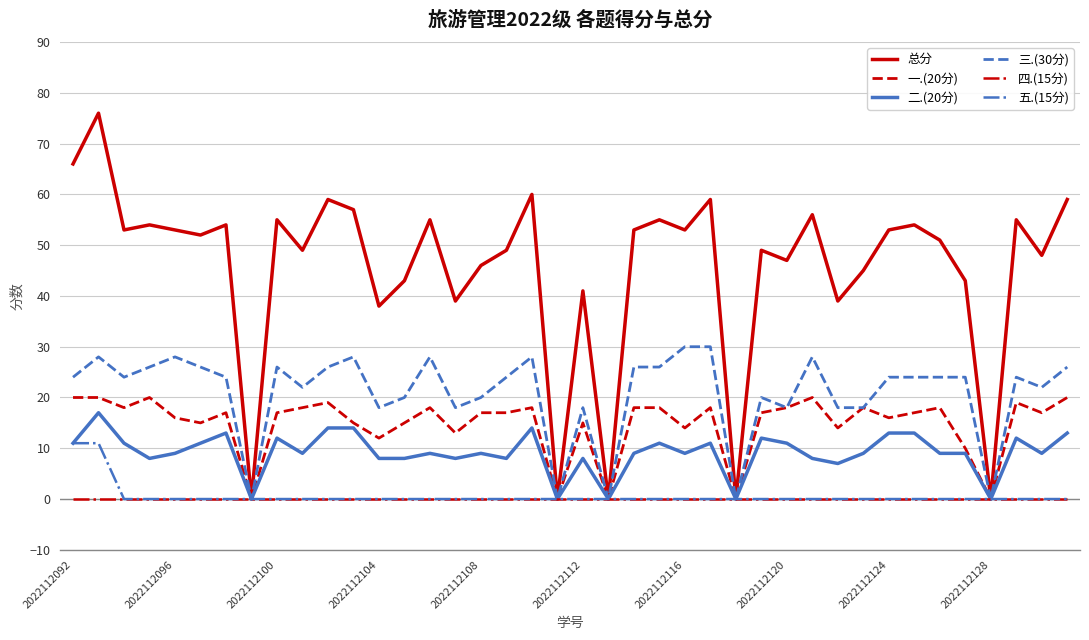

Which series has the largest range (max minus min)?

总分